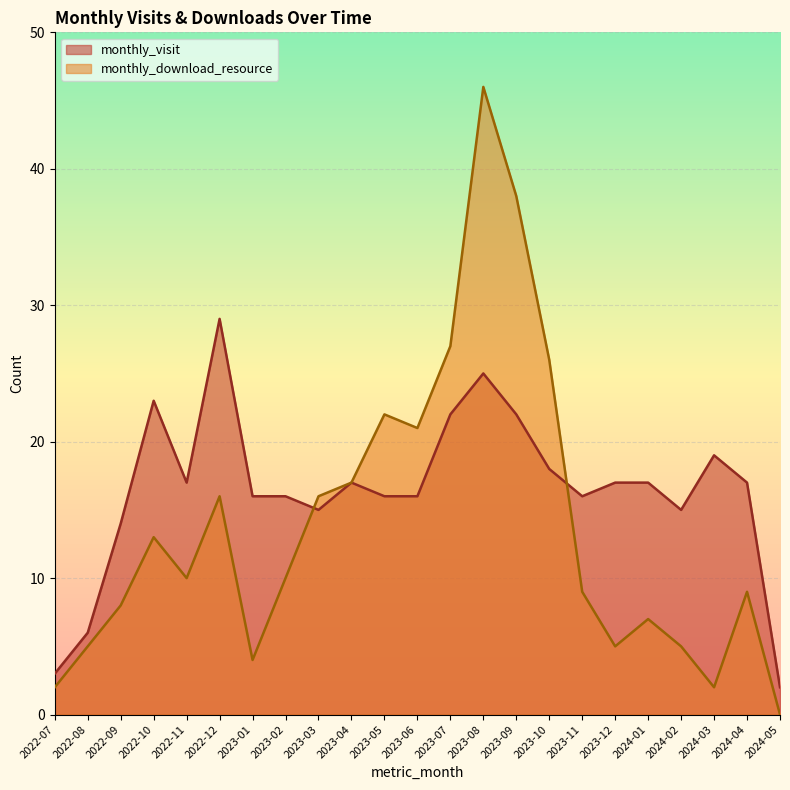

True or false: monthly_visit has a value of 36 at 2023-08.

False